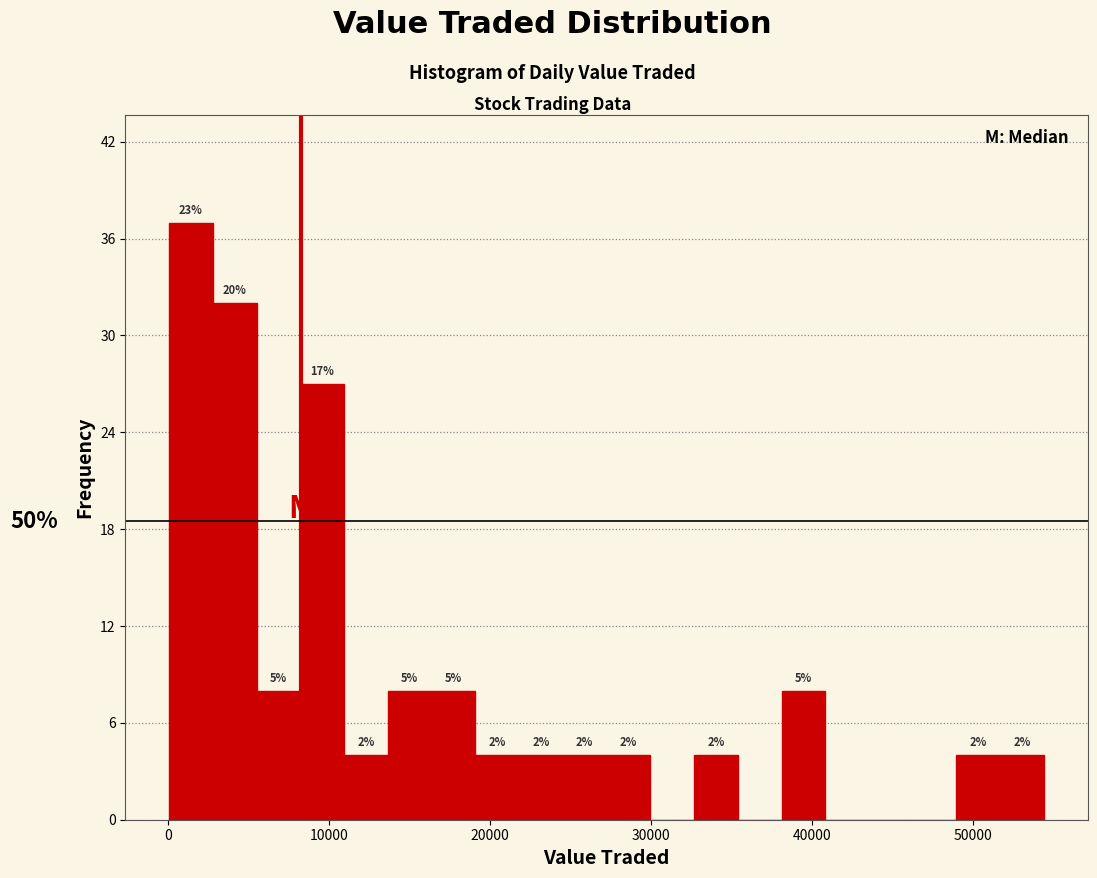

Around what value on the x-axis is the tallest bar? Give the approximate position of its centre, as read against the axis.

1000